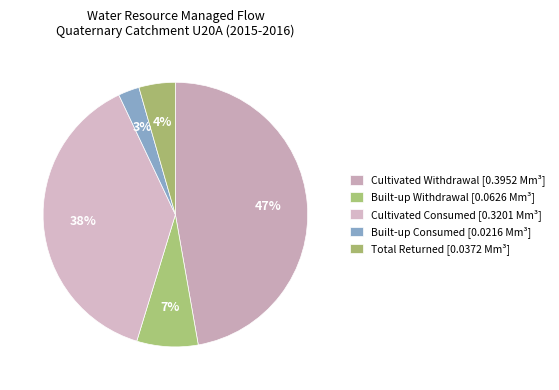

Does any single category account for the majority?

No